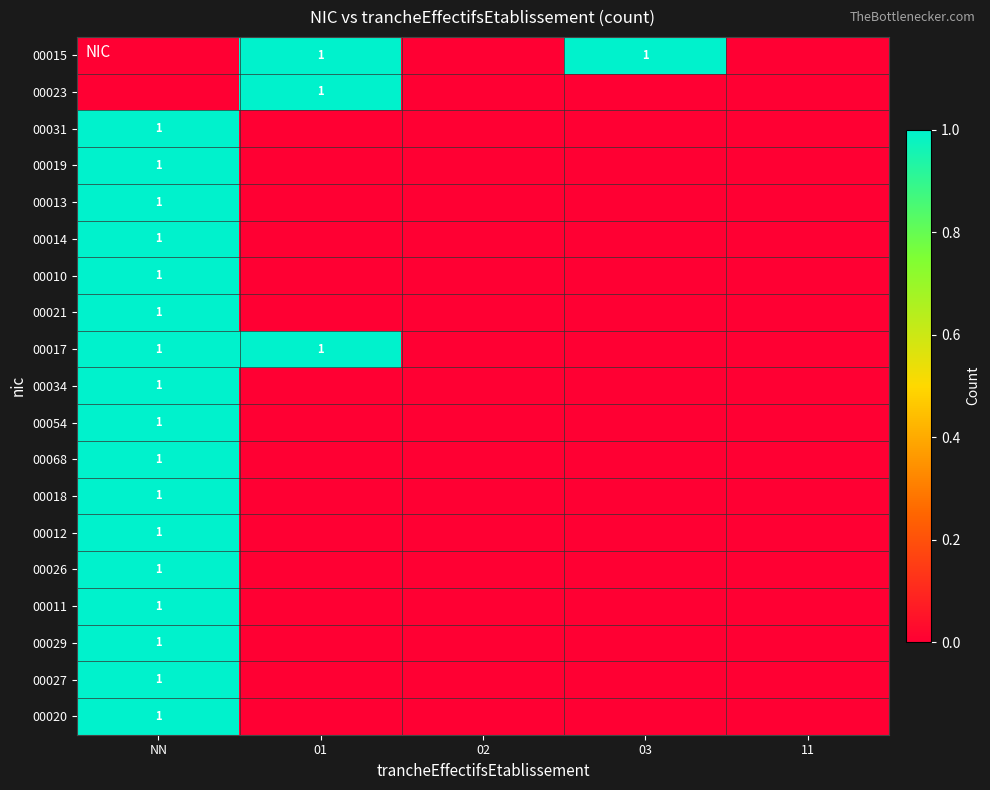

At how many categories does at least one series exceed 0?

3